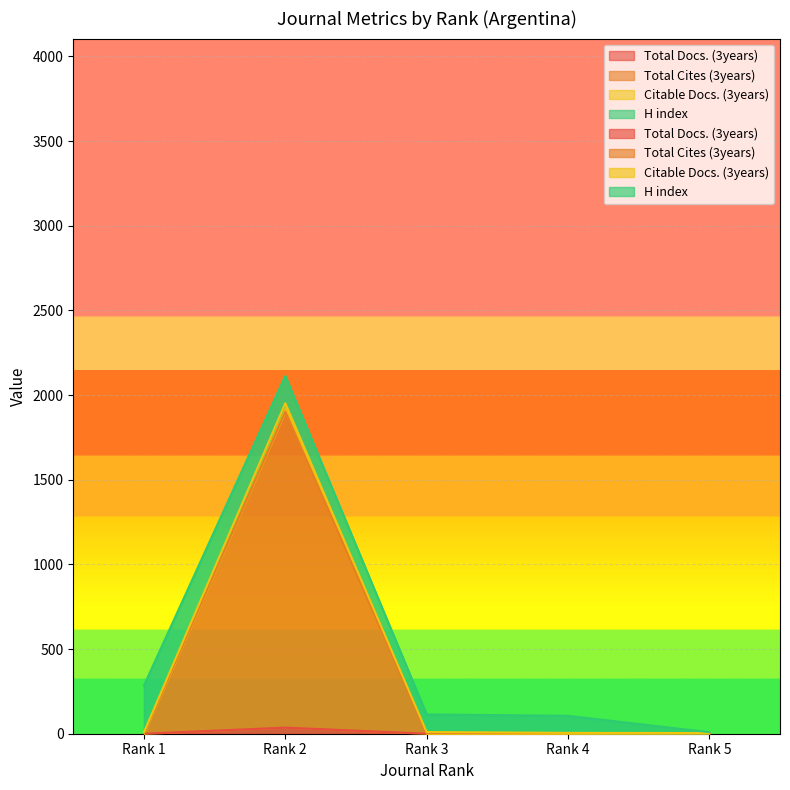

Which series has the largest range (max minus min)?

Citable Docs. (3years)